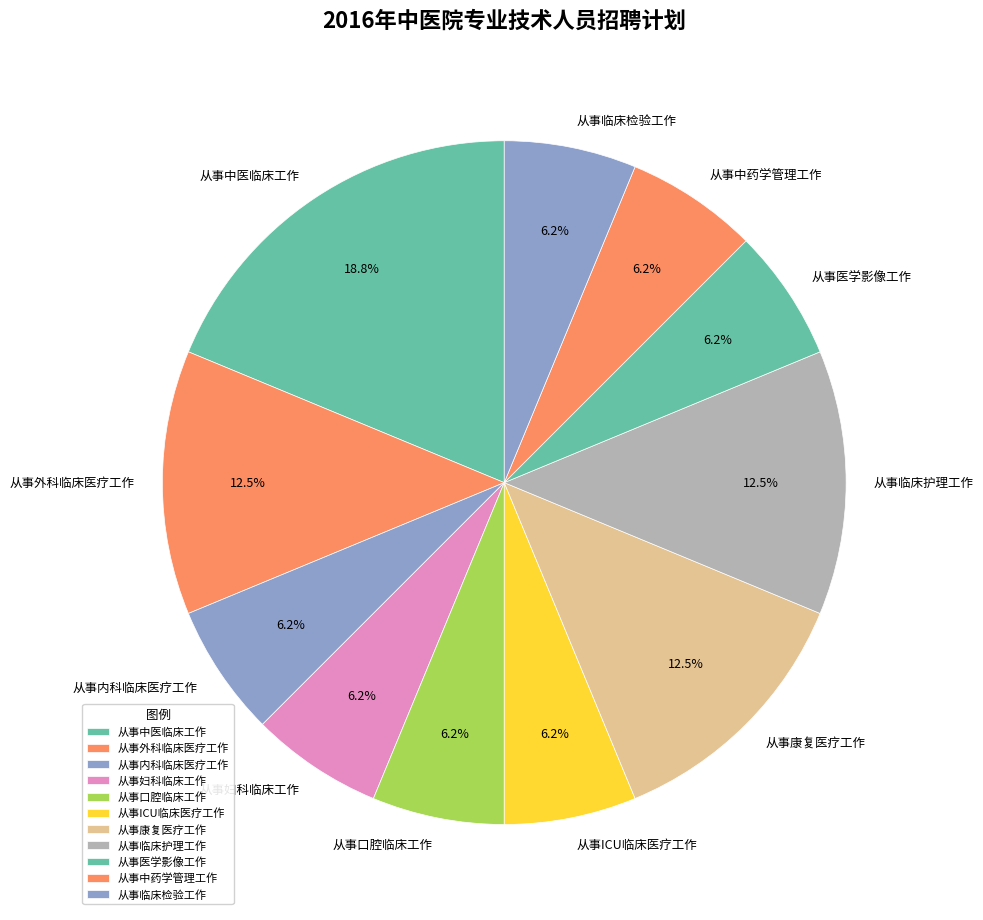

Which category has the biggest portion of the pie?

从事中医临床工作